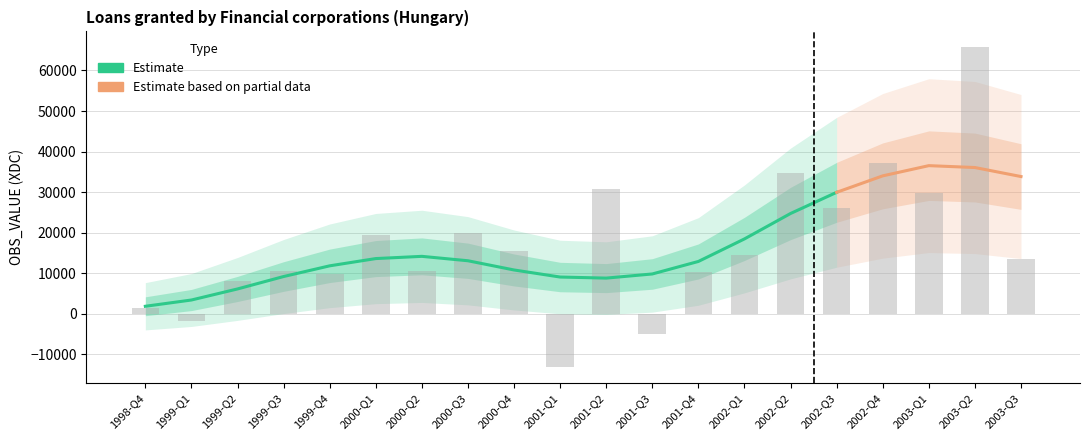

At which category does the chart reach its minimum across all series?

2001-Q1